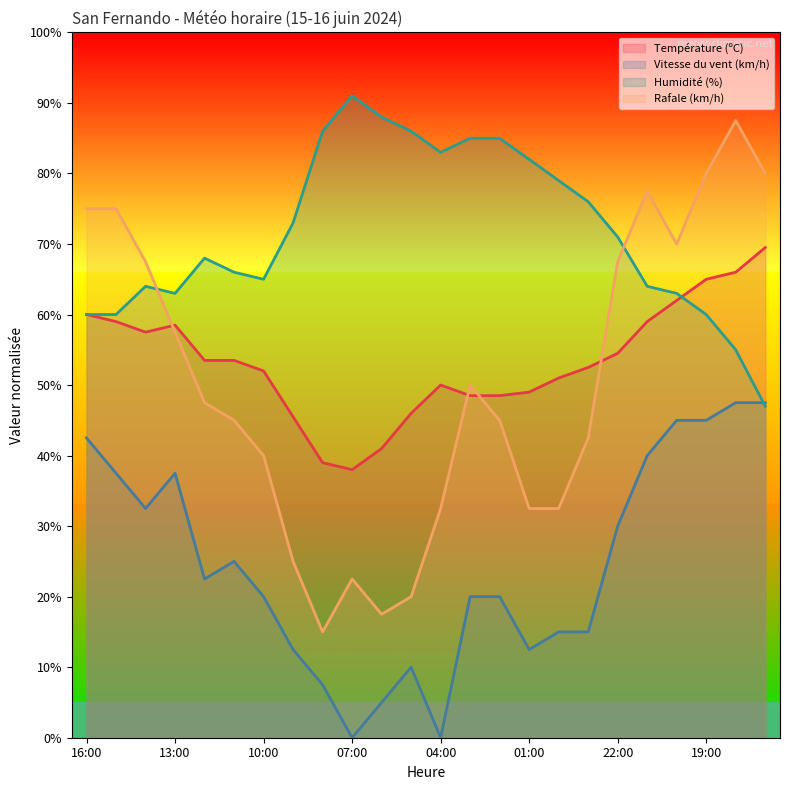

What is the difference between the maximum and second lowest values in the Vitesse du vent (km/h) series?

47.5